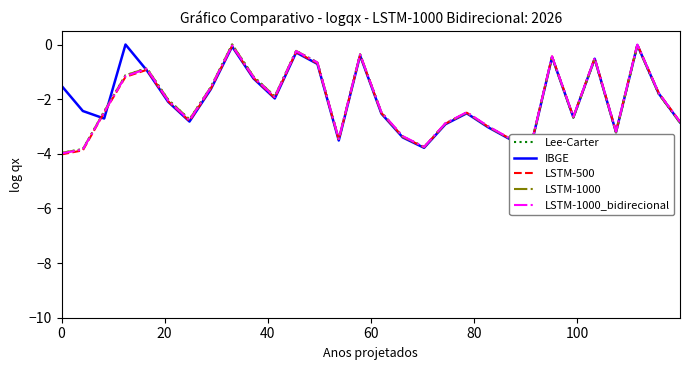

What is the minimum value for LSTM-500?

-4.0